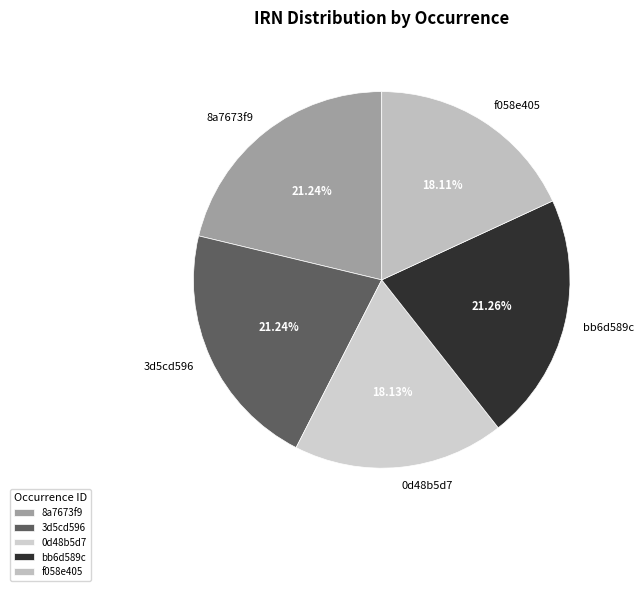

Does any single category account for the majority?

No